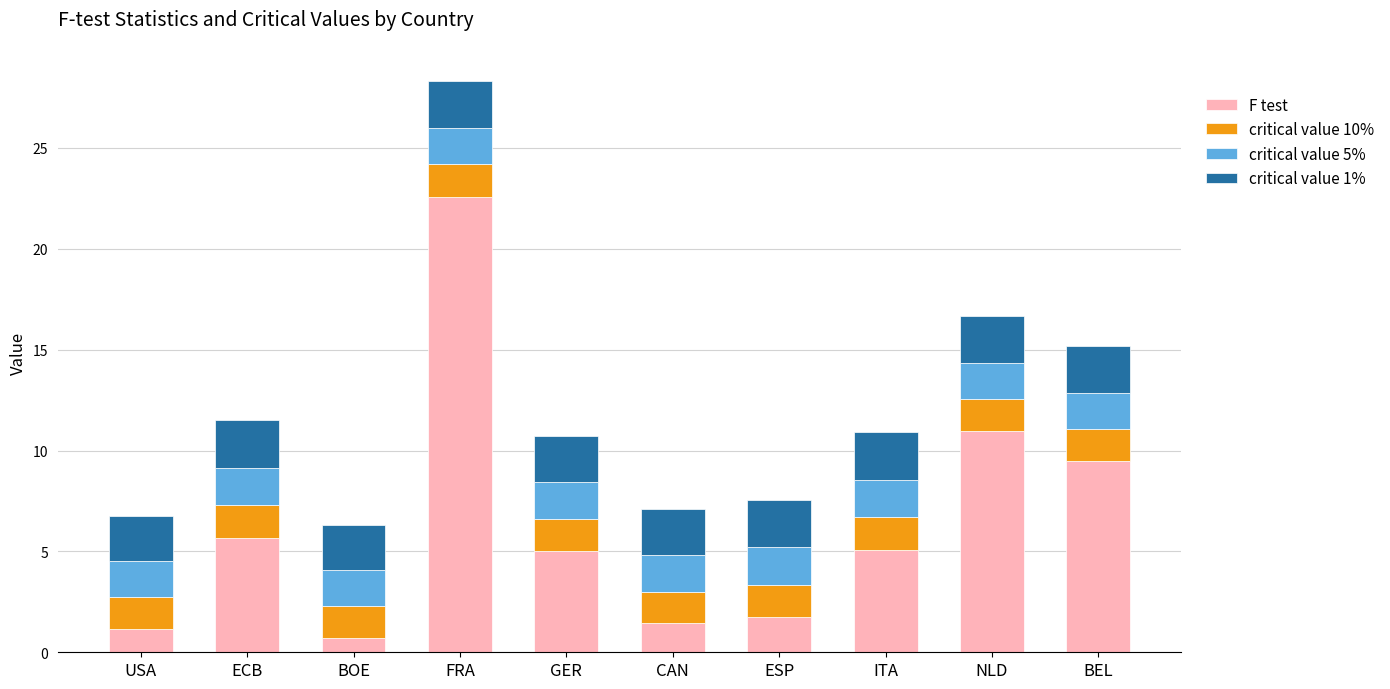

What is the lowest value of the F test series?

0.7